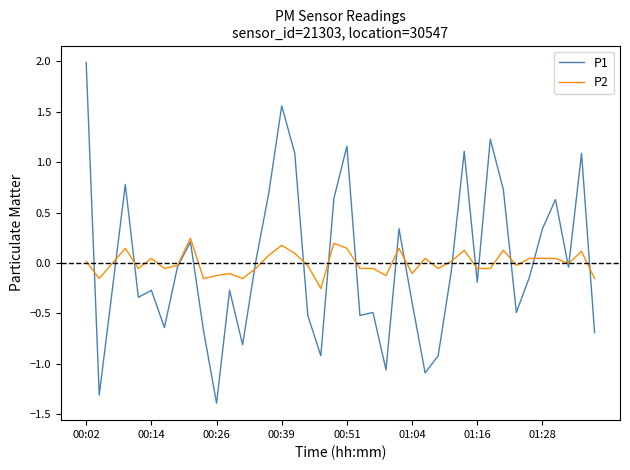

What are all the series names shown in the legend?

P1, P2